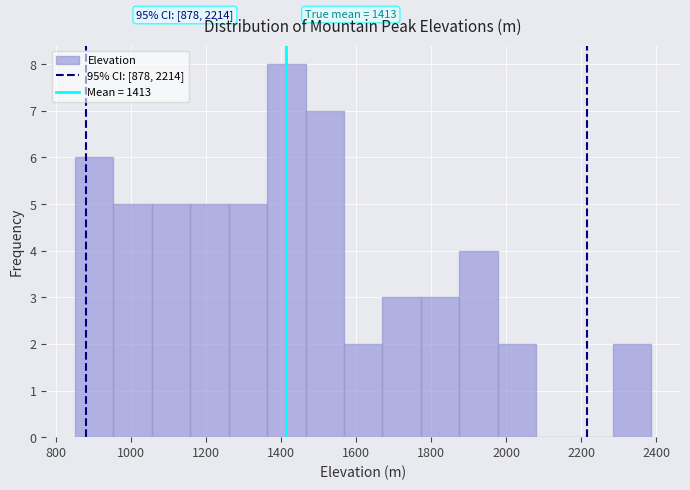

Over which range of the x-axis is the bar tallest?

1360 to 1460